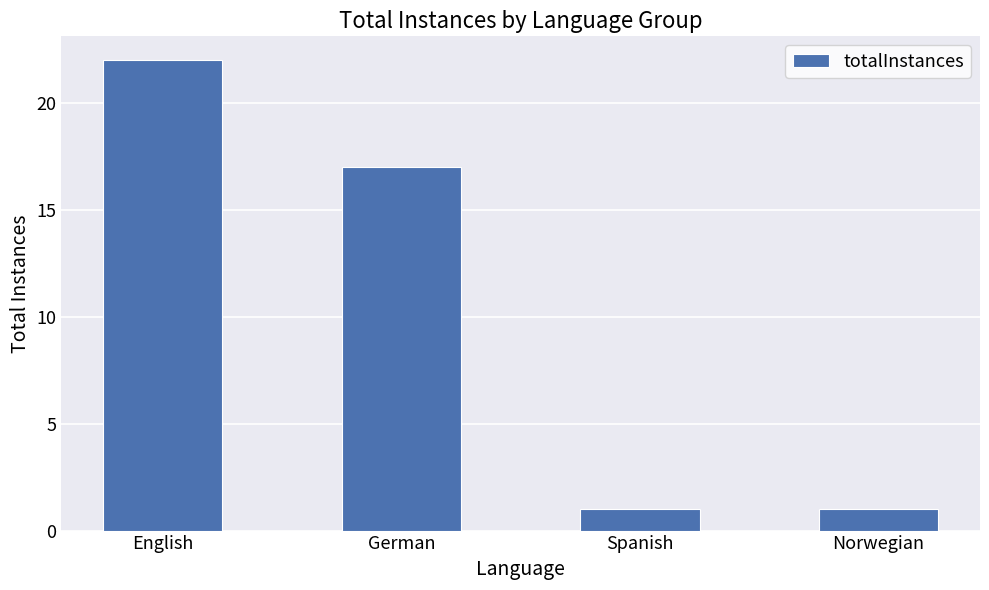

Which has a higher value, English or Norwegian?

English